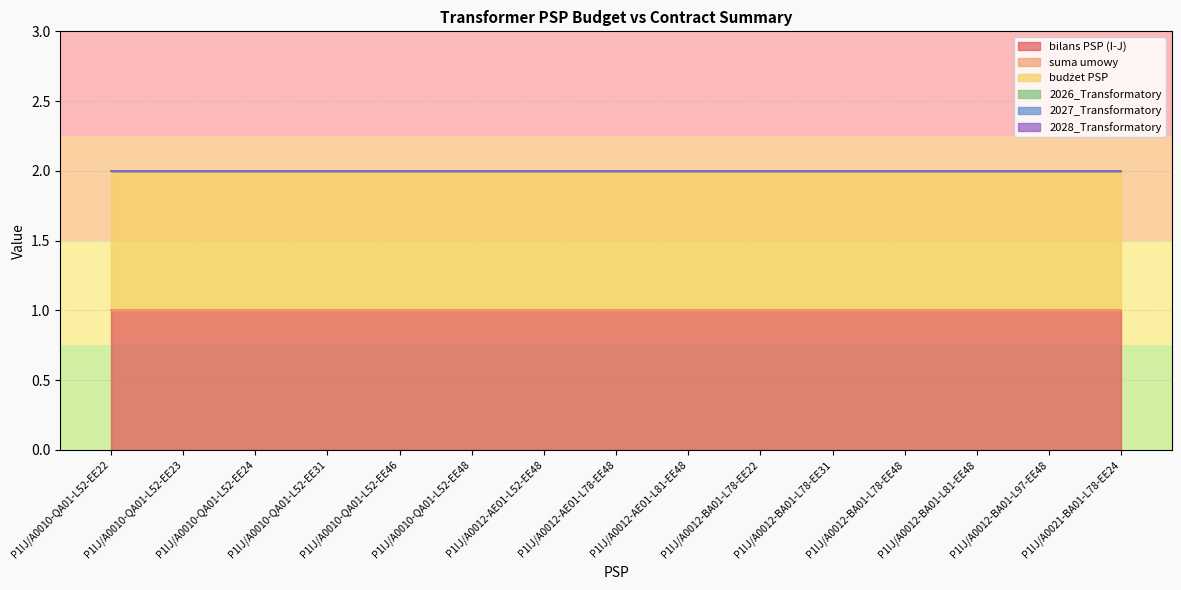

What is the greatest value displayed?

1